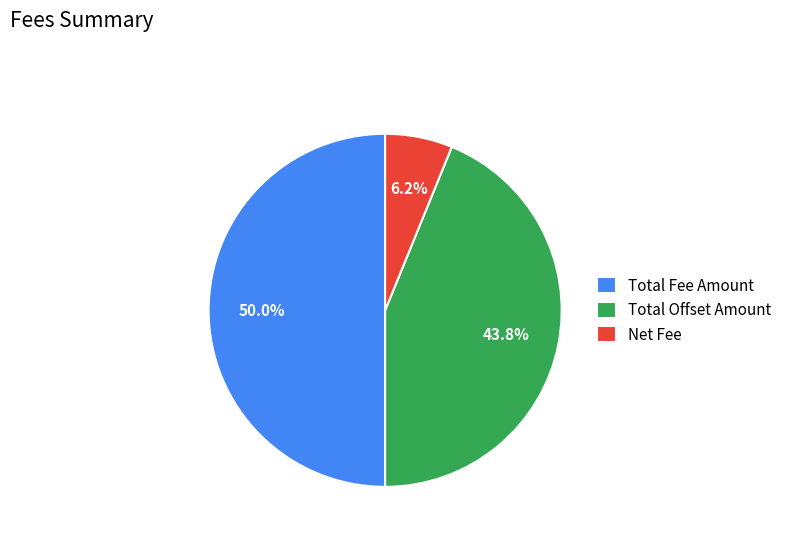

Rank the categories by value from highest to lowest.

Total Fee Amount, Total Offset Amount, Net Fee